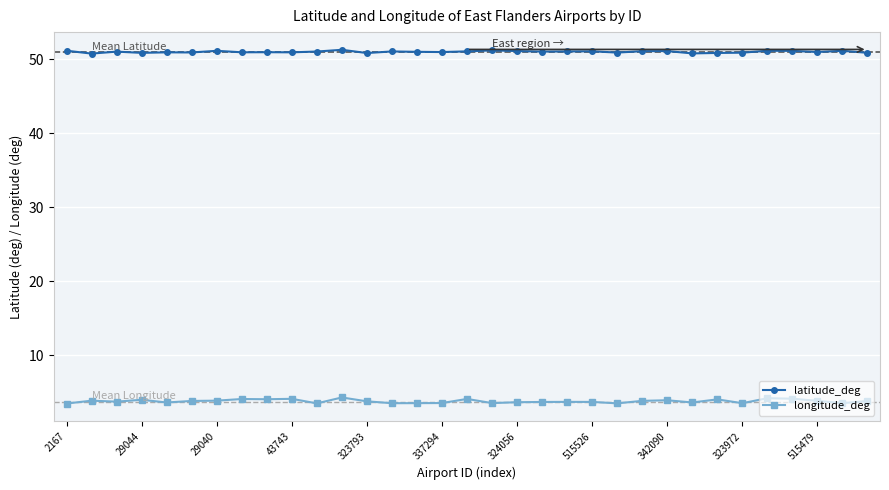

What is the minimum value for latitude_deg?

50.8